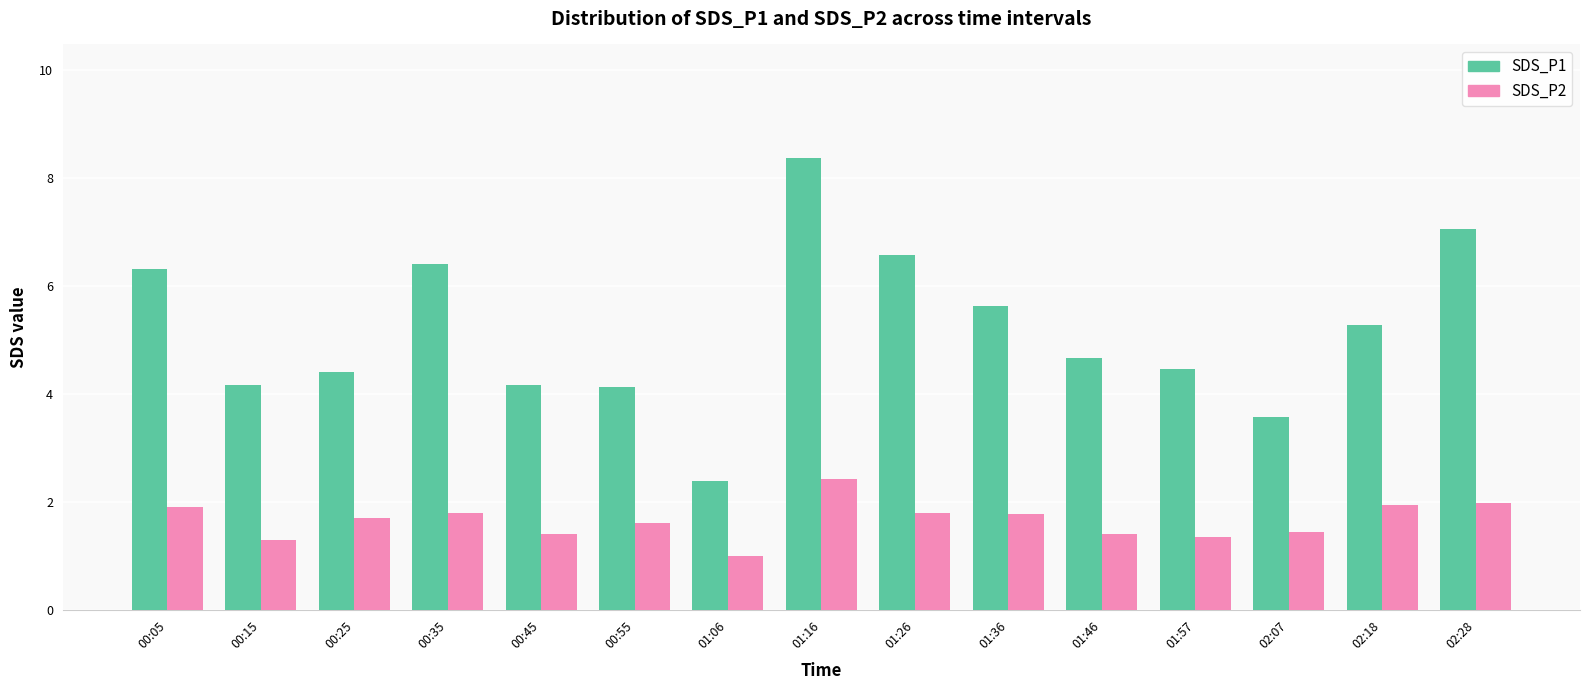

Which category has the lowest value across all series?

01:06